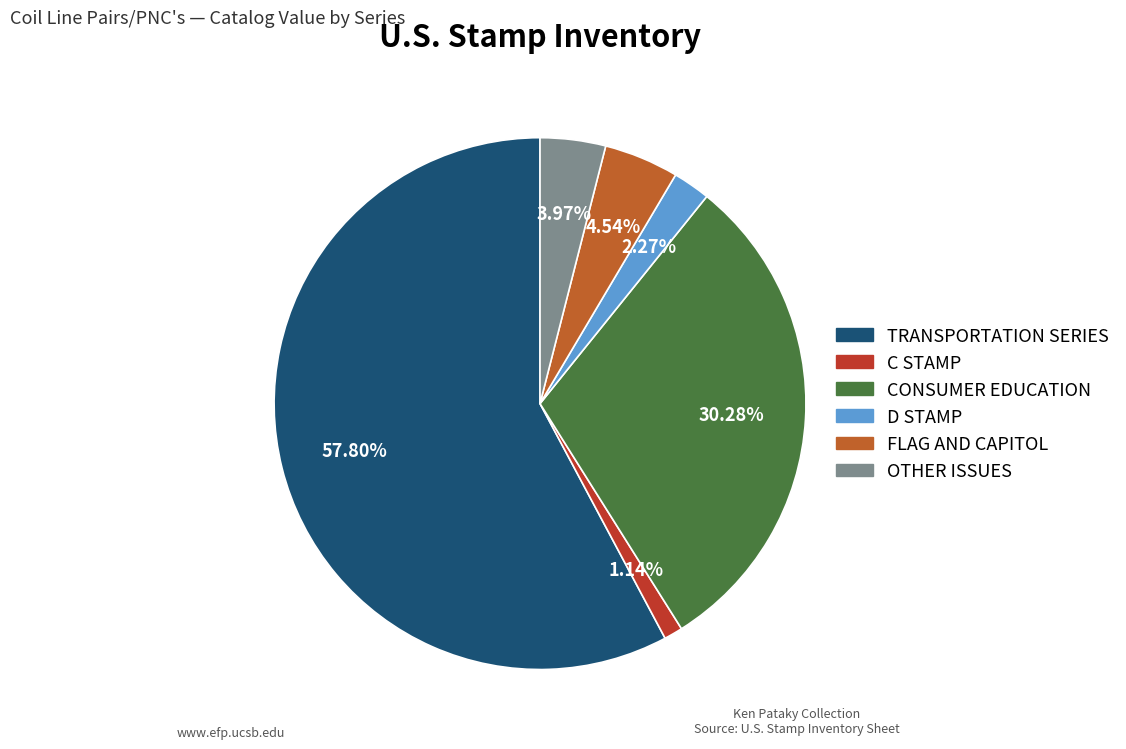

Count the number of slices in the pie.

6